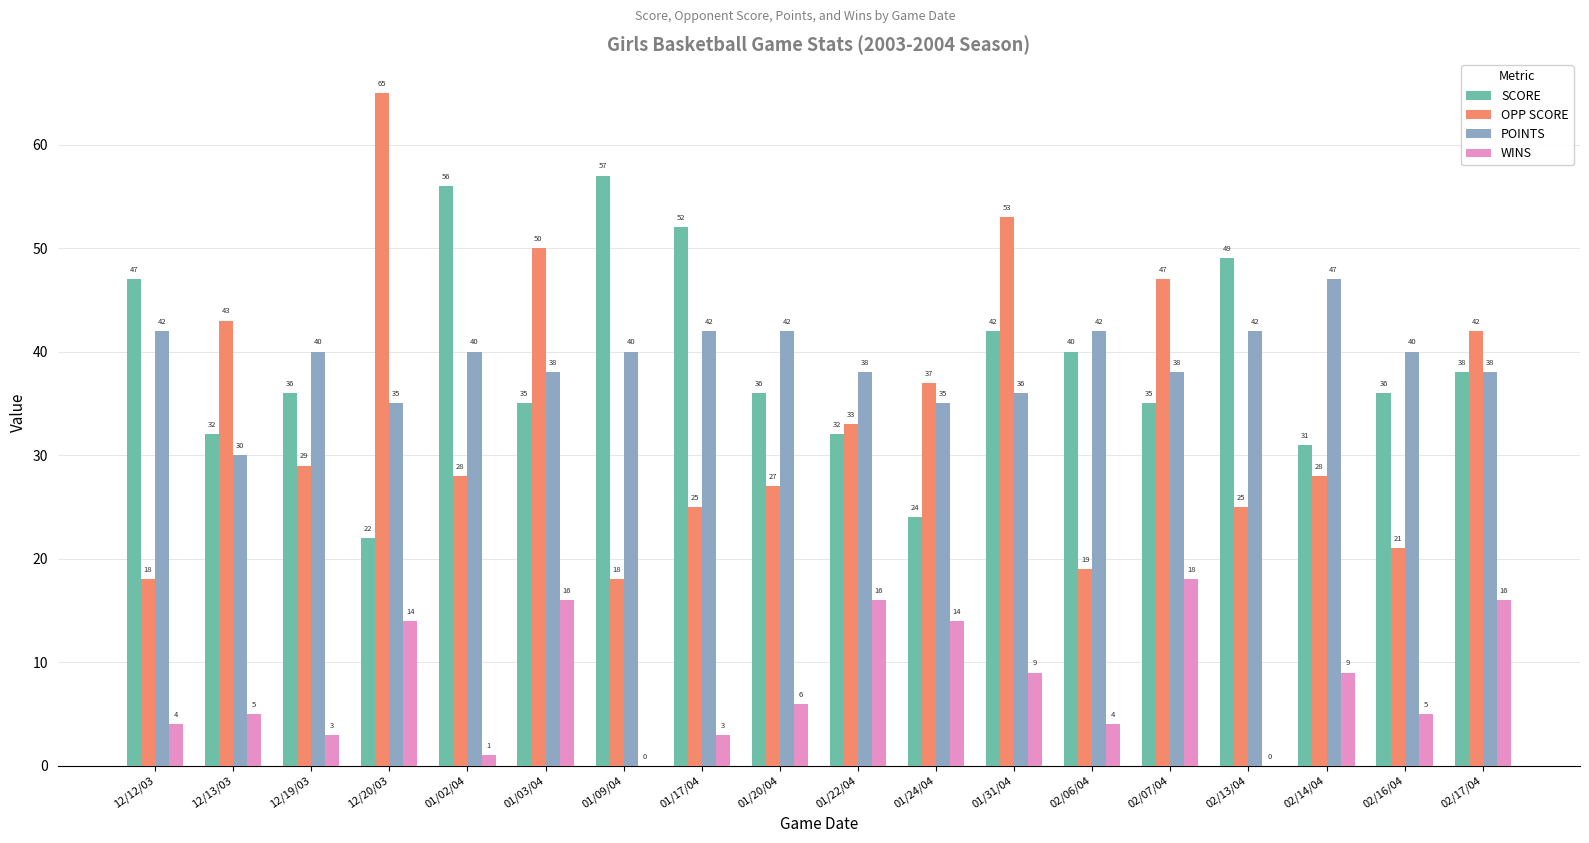

Reading right to left, list all the values displayed in this chart.

SCORE: 02/17/04=38	02/16/04=36	02/14/04=31	02/13/04=49	02/07/04=35	02/06/04=40	01/31/04=42	01/24/04=24	01/22/04=32	01/20/04=36	01/17/04=52	01/09/04=57	01/03/04=35	01/02/04=56	12/20/03=22	12/19/03=36	12/13/03=32	12/12/03=47
OPP SCORE: 02/17/04=42	02/16/04=21	02/14/04=28	02/13/04=25	02/07/04=47	02/06/04=19	01/31/04=53	01/24/04=37	01/22/04=33	01/20/04=27	01/17/04=25	01/09/04=18	01/03/04=50	01/02/04=28	12/20/03=65	12/19/03=29	12/13/03=43	12/12/03=18
POINTS: 02/17/04=38	02/16/04=40	02/14/04=47	02/13/04=42	02/07/04=38	02/06/04=42	01/31/04=36	01/24/04=35	01/22/04=38	01/20/04=42	01/17/04=42	01/09/04=40	01/03/04=38	01/02/04=40	12/20/03=35	12/19/03=40	12/13/03=30	12/12/03=42
WINS: 02/17/04=16	02/16/04=5	02/14/04=9	02/13/04=0	02/07/04=18	02/06/04=4	01/31/04=9	01/24/04=14	01/22/04=16	01/20/04=6	01/17/04=3	01/09/04=0	01/03/04=16	01/02/04=1	12/20/03=14	12/19/03=3	12/13/03=5	12/12/03=4